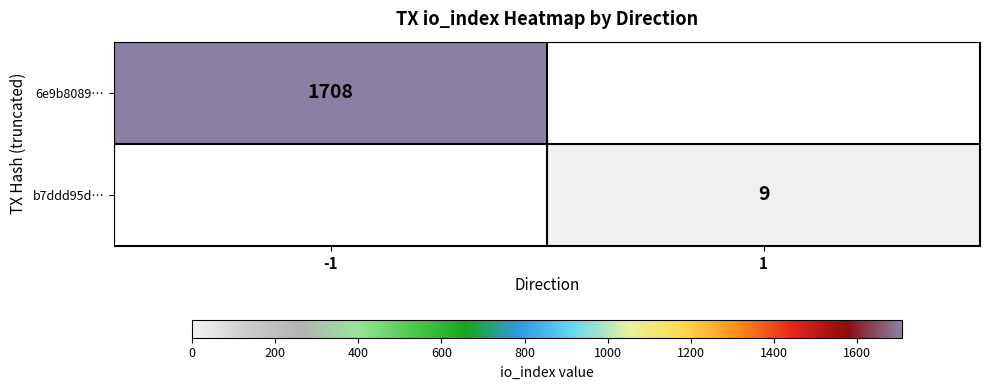

True or false: b7ddd95d… has a value of 9 at 1.

True